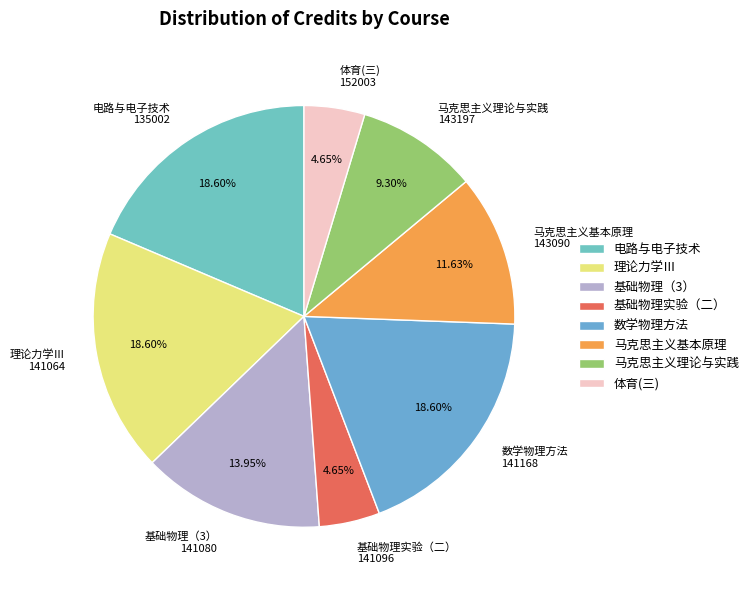

Does 电路与电子技术 135002 represent more than half of the total?

No